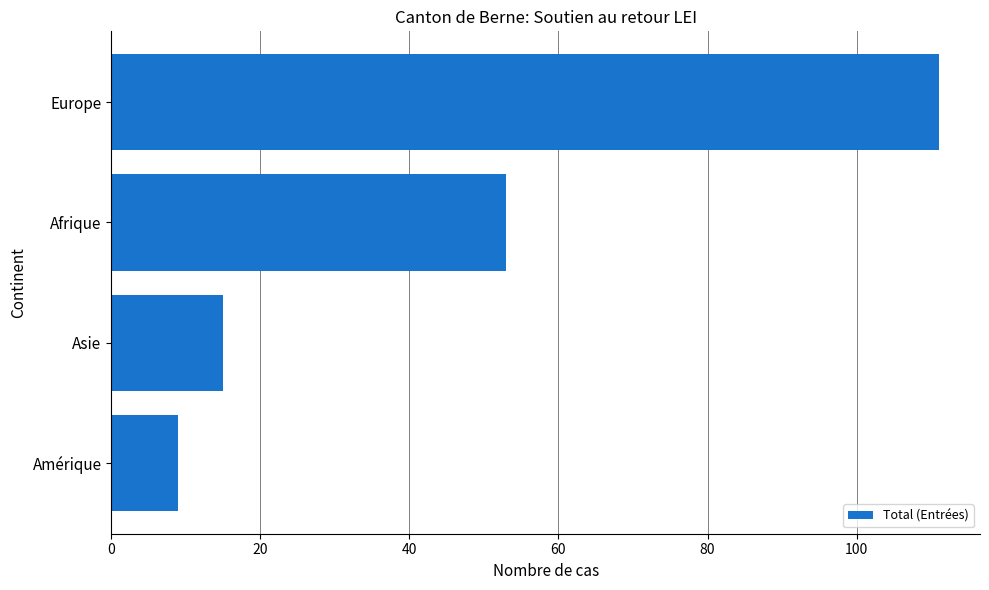

The value at Afrique is 53. True or false?

True